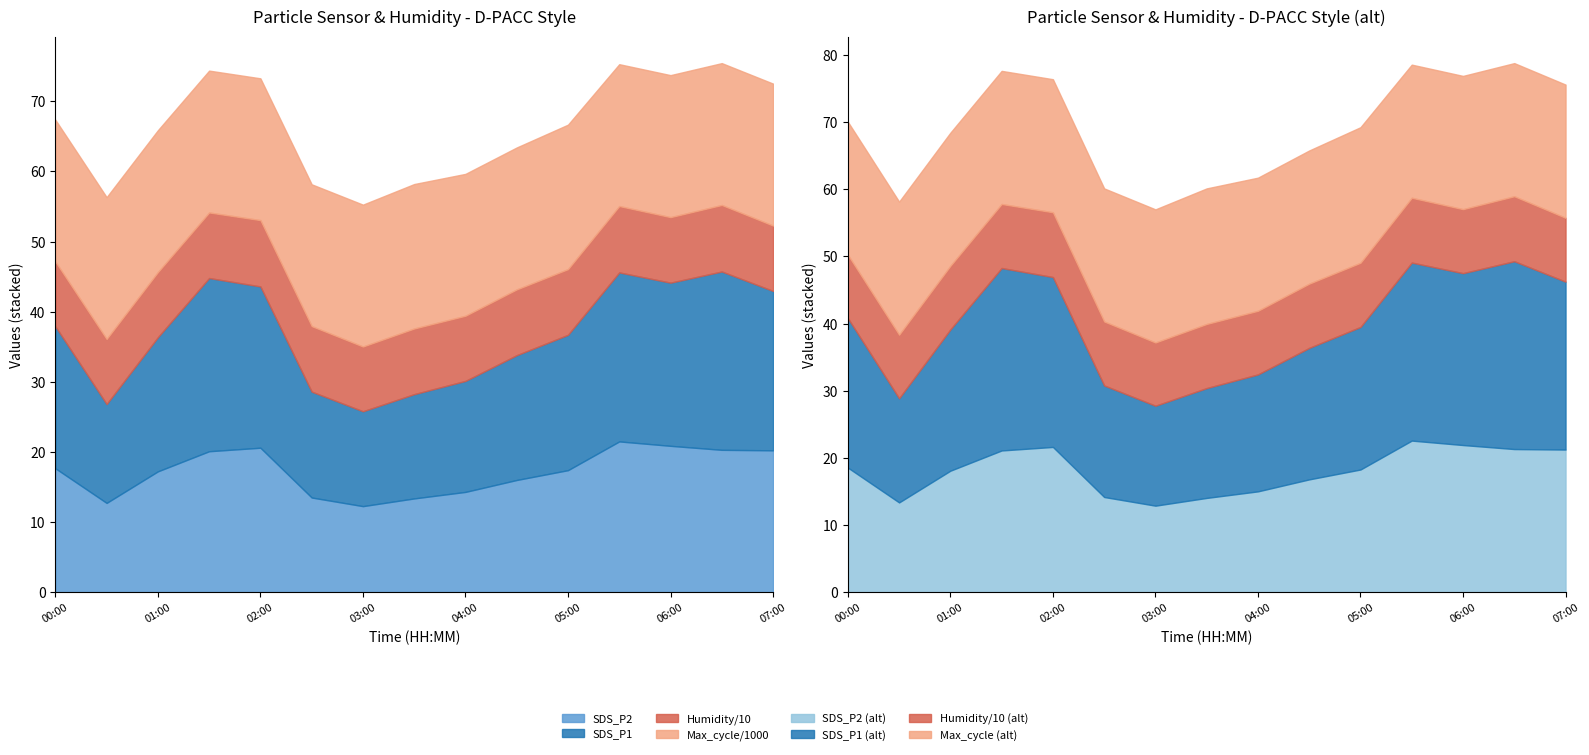

What is the label of the 11th point from the right?

02:00